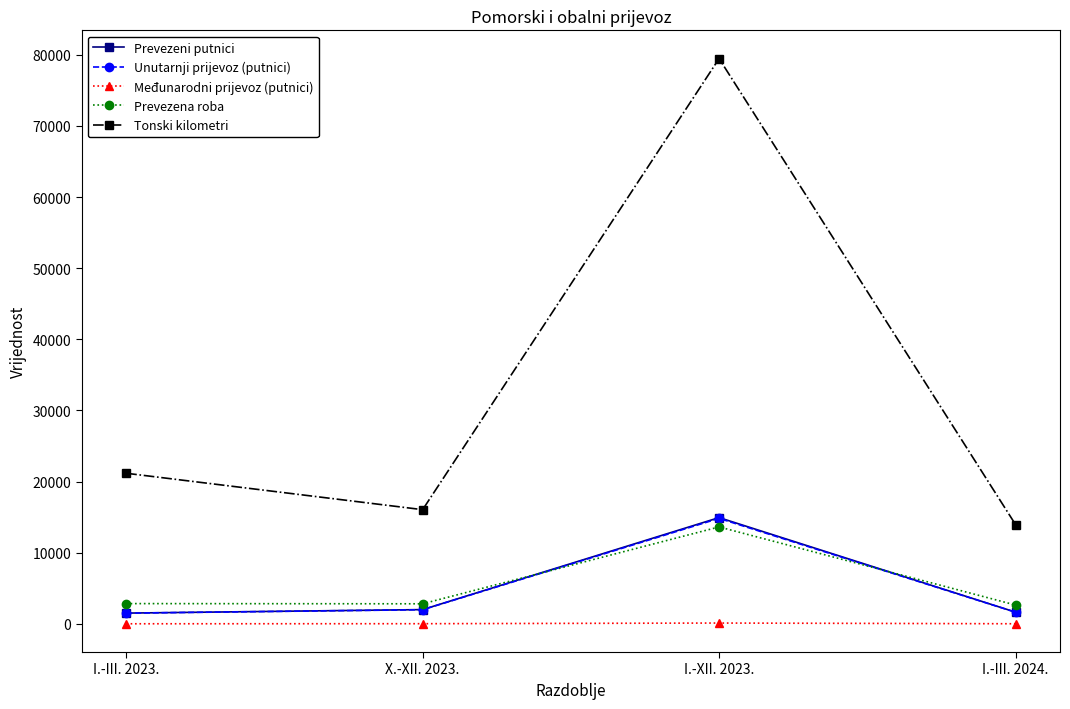

What is the maximum value shown in the chart?

79474